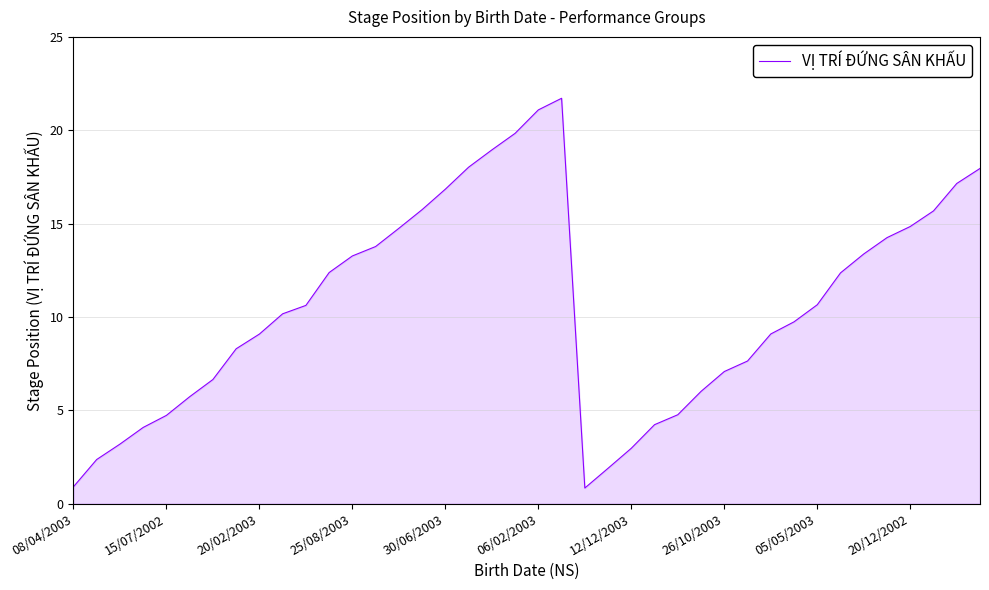

What is the greatest value displayed?

21.7